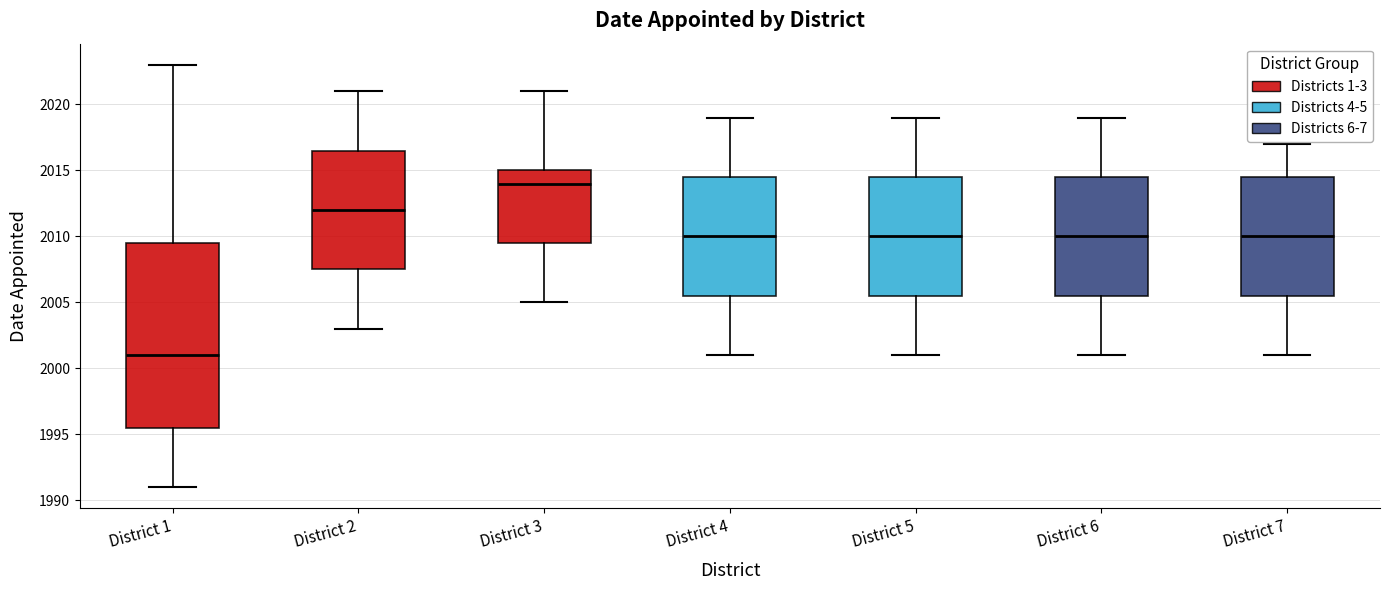

Which box has the lowest median line?

District 1